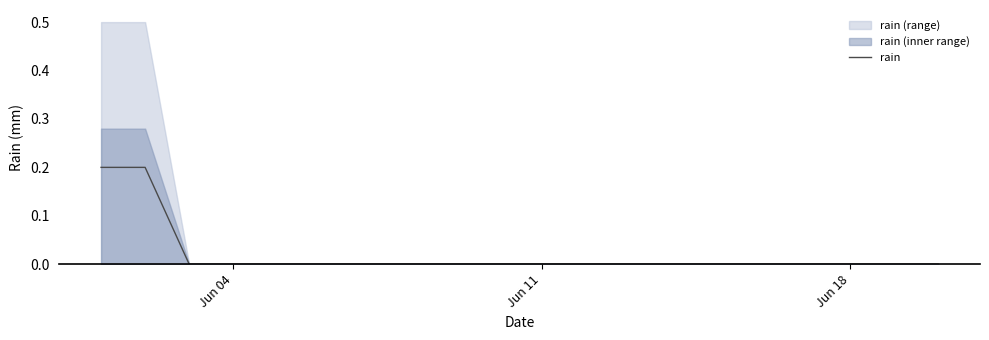

Is this an area chart (filled region under the line)?

No